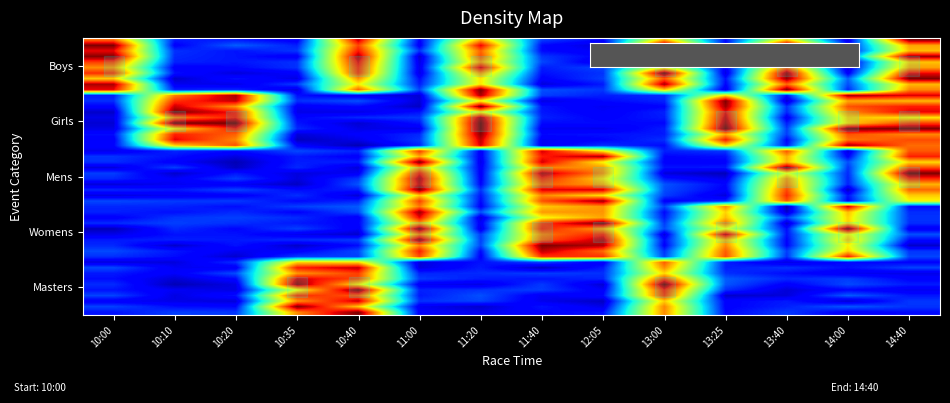

Rank the series at 11:20 from lowest to highest value.

Womens, Masters, Mens, Boys, Girls